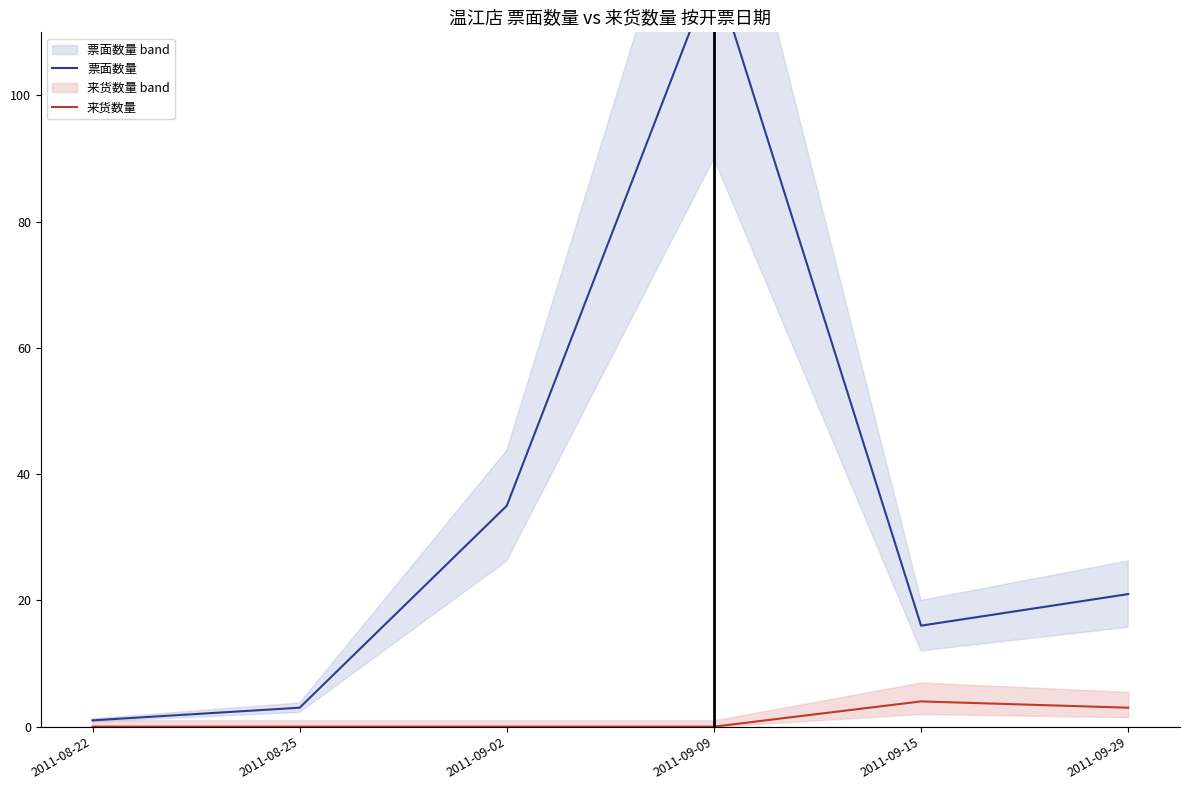

List the series in order of their peak value, highest first.

票面数量, 来货数量